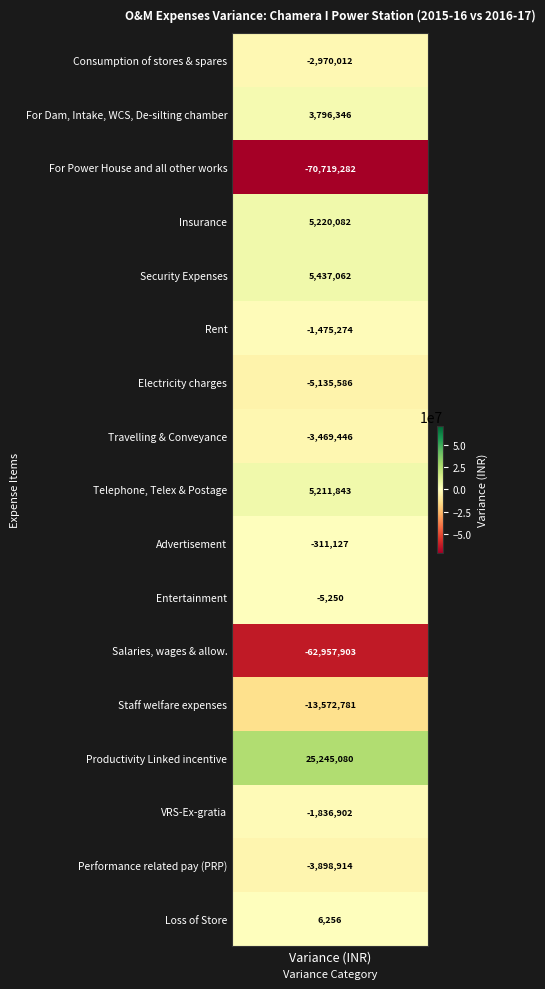

How many positive values are there?

6